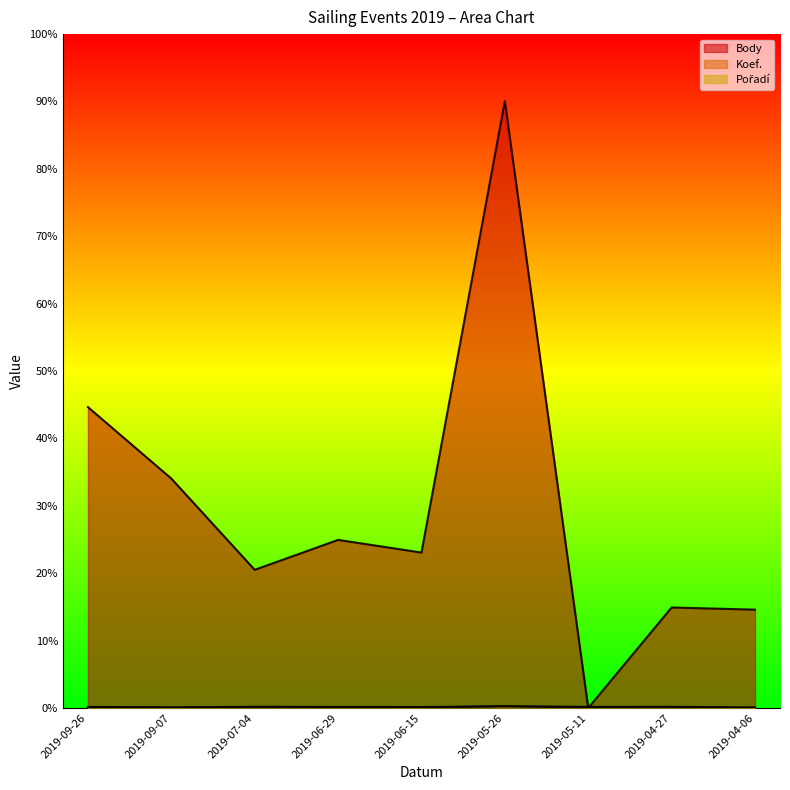

How many data points does each series have?

9